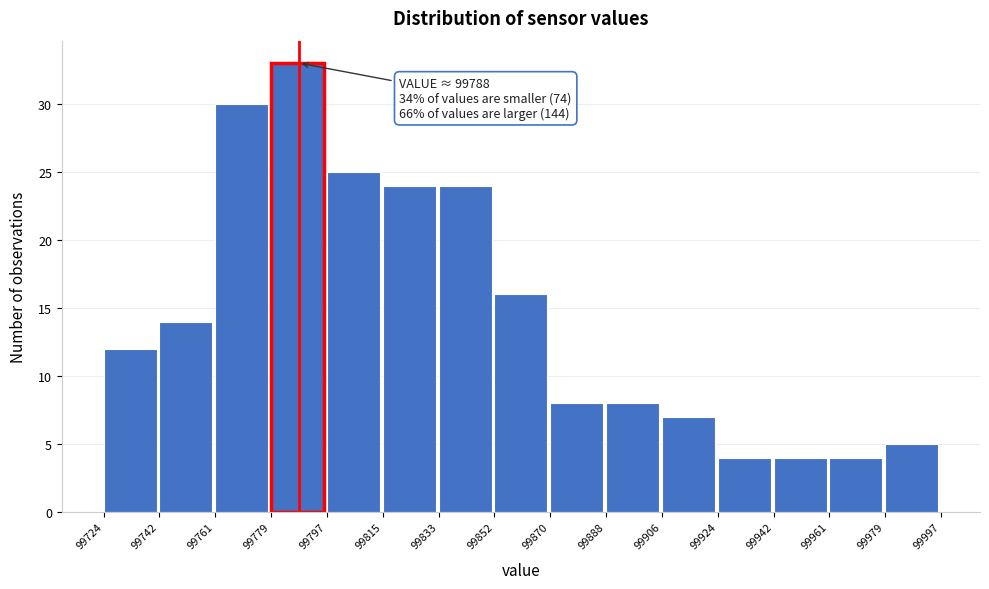

Over which range of the x-axis is the bar tallest?

99779 to 99797